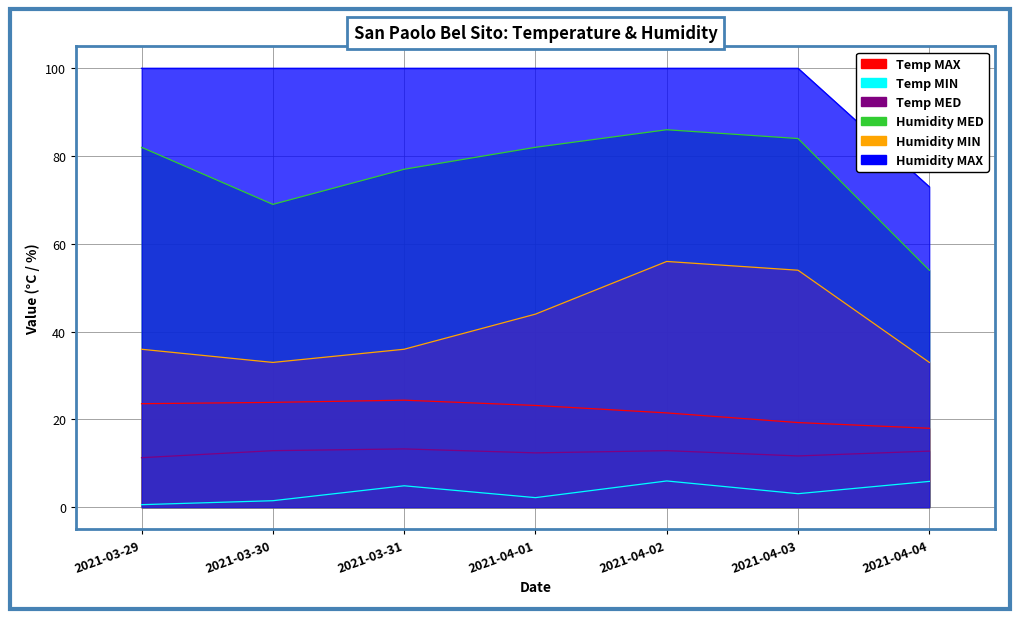

What position from the right is 2021-04-04?

1